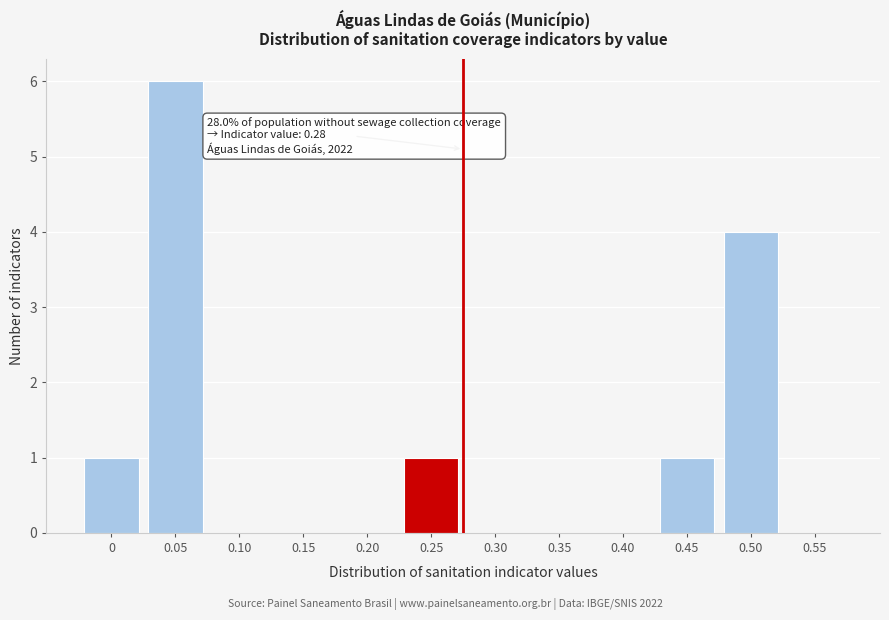

Reading right to left, what are all the values shown in this chart?

0.55=0	0.50=4	0.45=1	0.40=0	0.35=0	0.30=0	0.25=1	0.20=0	0.15=0	0.10=0	0.05=6	0=1